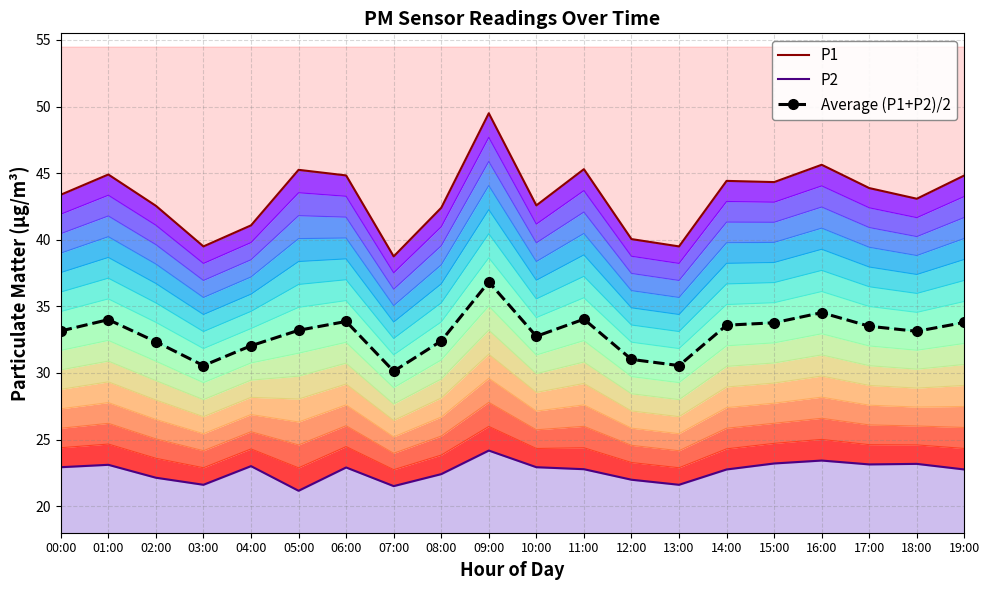

What is the difference between the P1 values at 17:00 and 18:00?

0.8